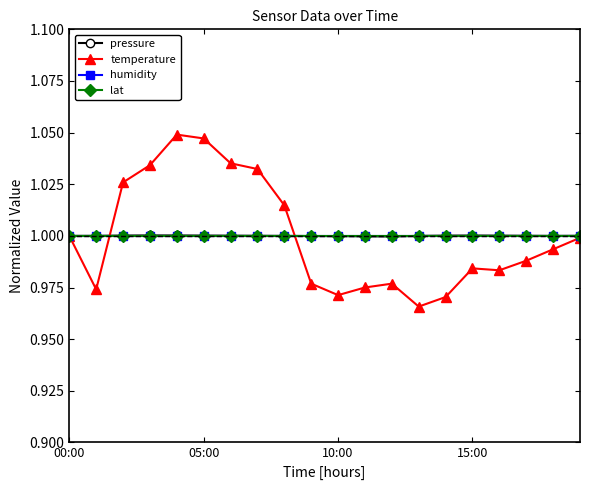

Is this an area chart (filled region under the line)?

No